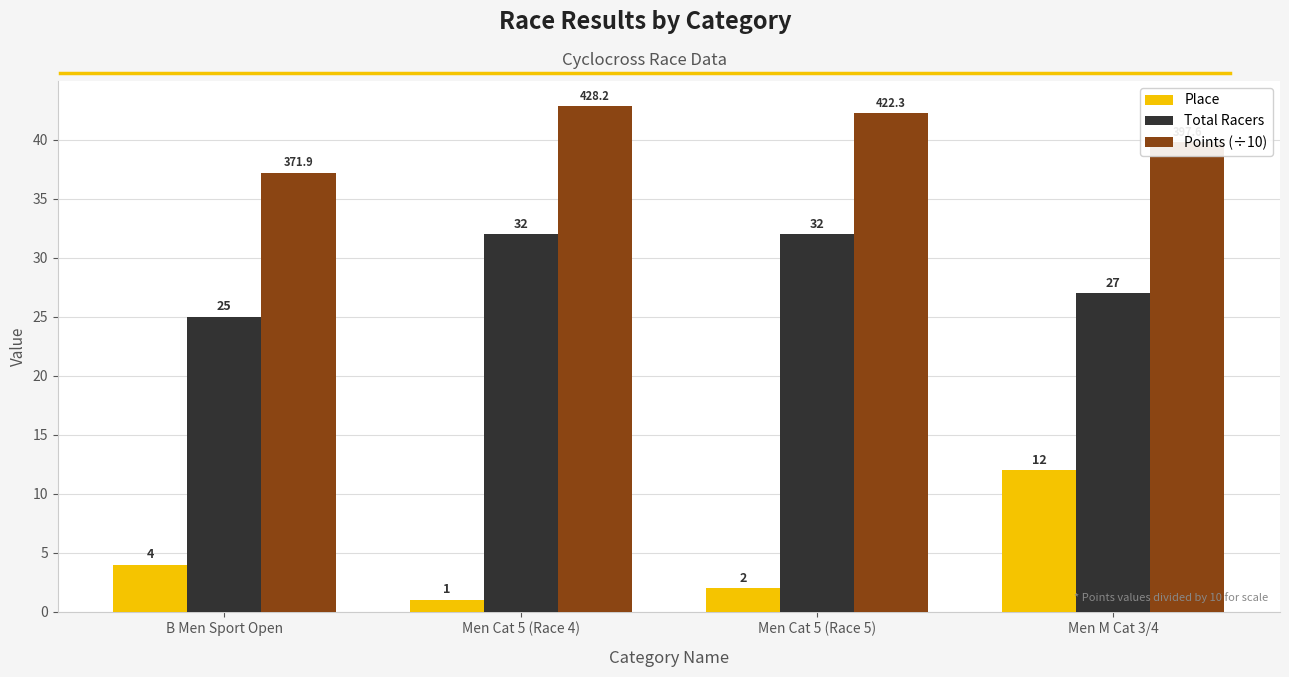

What are all the series names shown in the legend?

Place, Total Racers, Points (÷10)